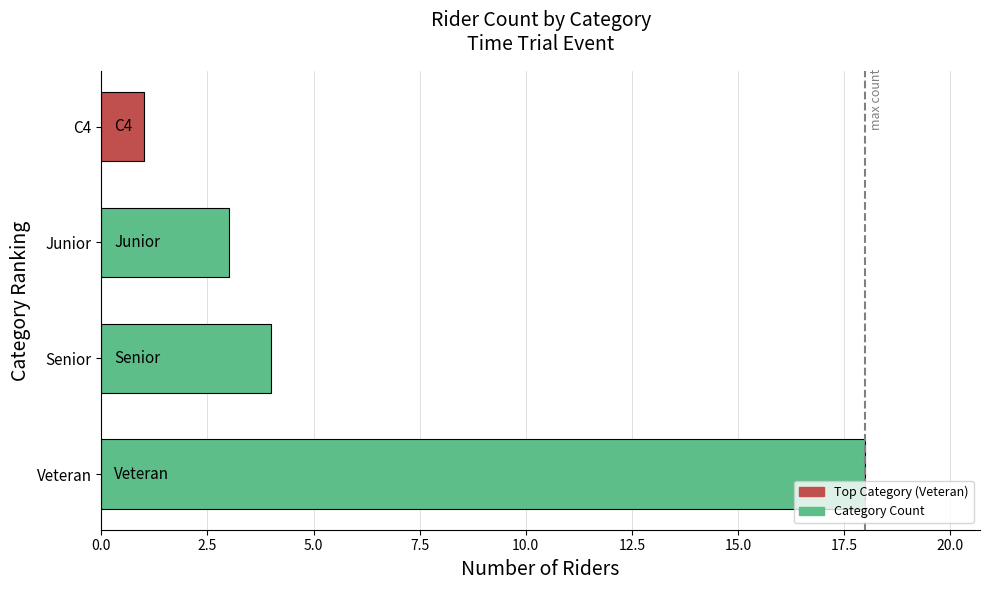

Is it true that the value at C4 is 1?

True